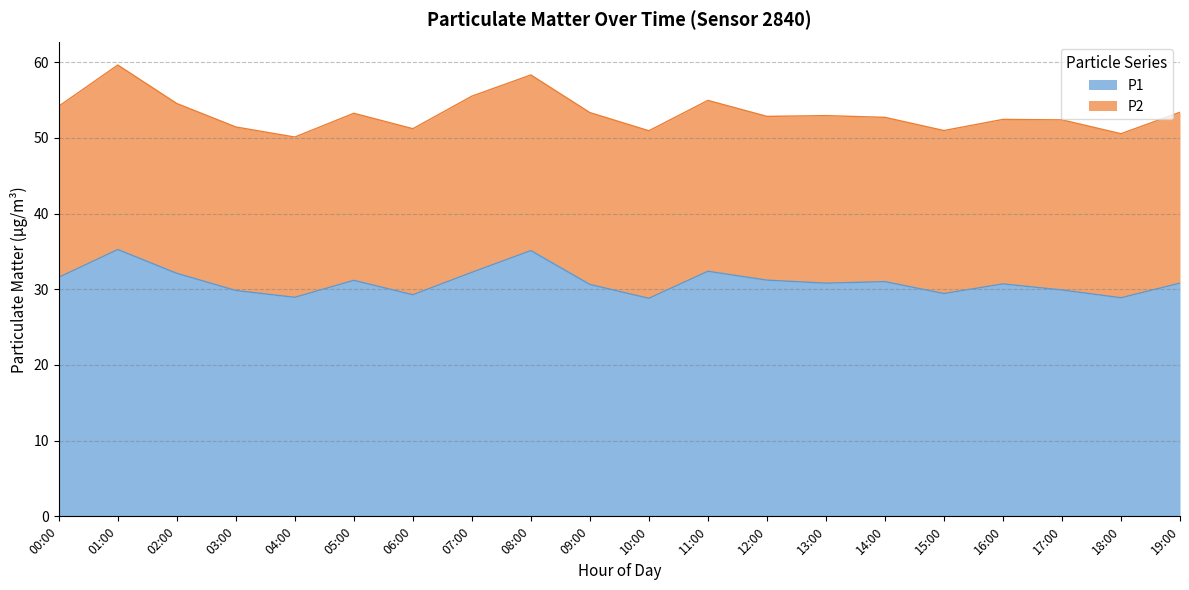

How many interior local valleys (lower than both neighbors) does the data have?

6